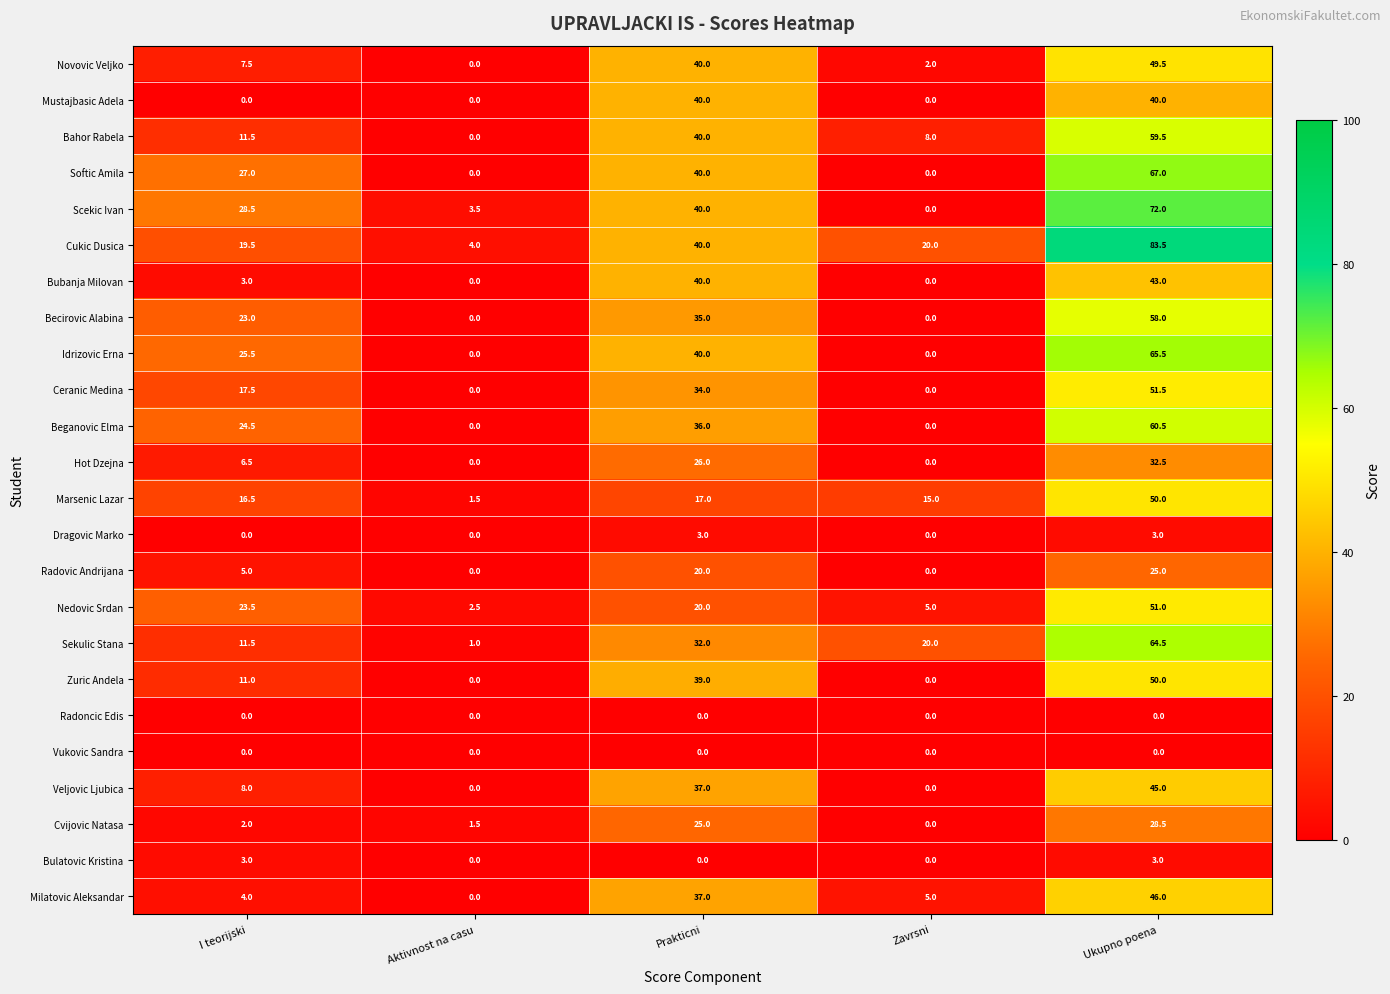

Which series has the largest total across all categories?

Cukic Dusica